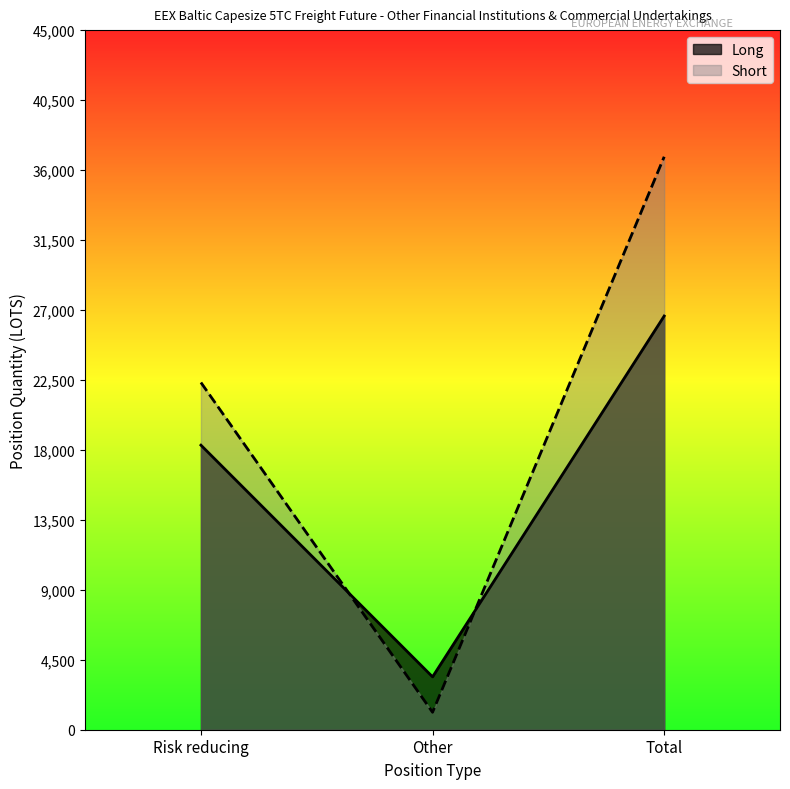

The Long series shows 3401.0 at Other. True or false?

True